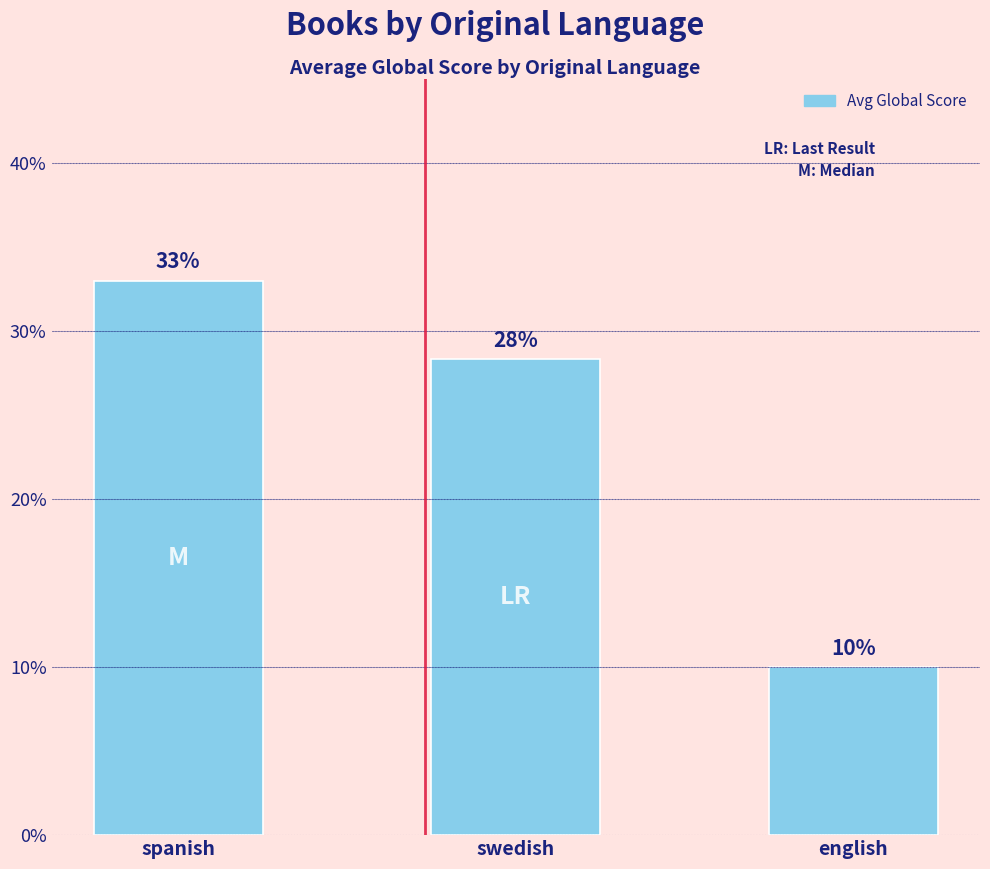

How many values exceed 28?

2